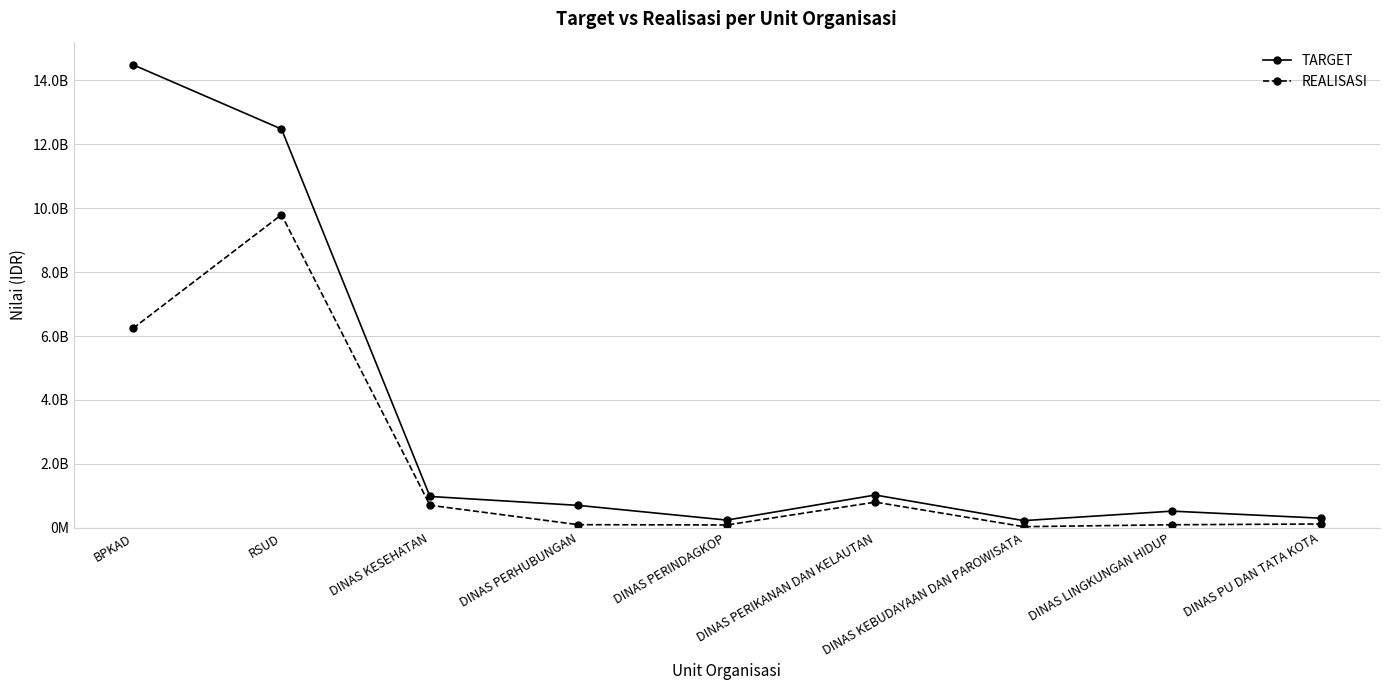

What is the total value across all series at DINAS LINGKUNGAN HIDUP?

614239000.0